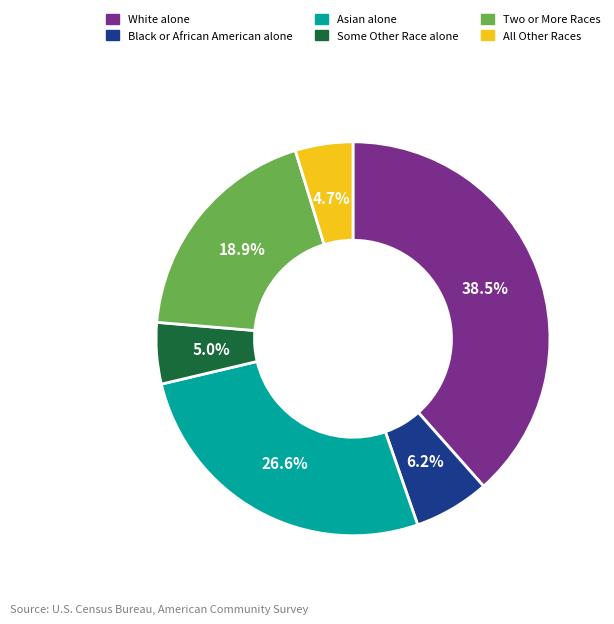

Does any single category account for the majority?

No